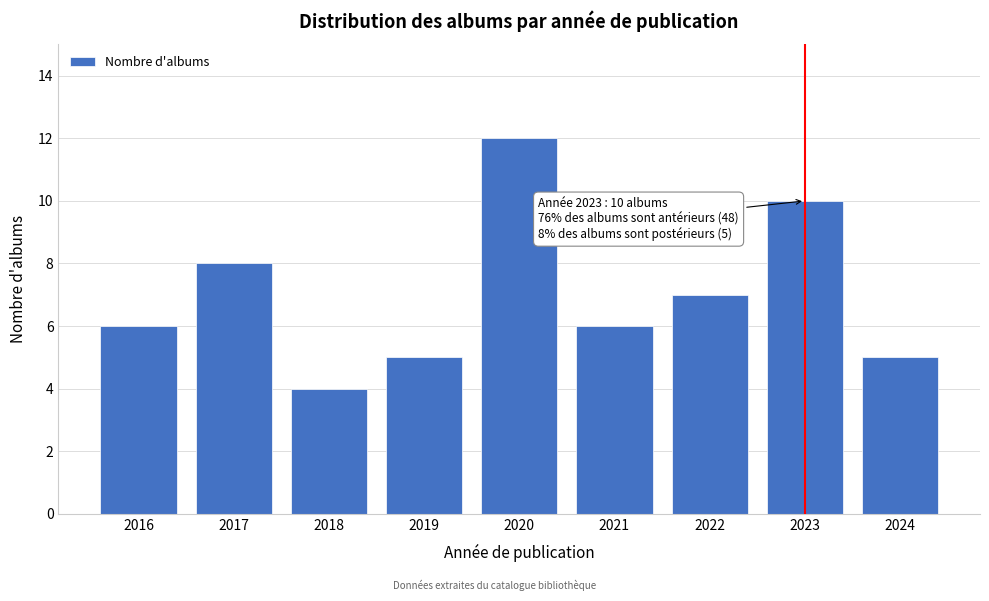

Reading left to right, extract all data points from this chart.

2016=6	2017=8	2018=4	2019=5	2020=12	2021=6	2022=7	2023=10	2024=5